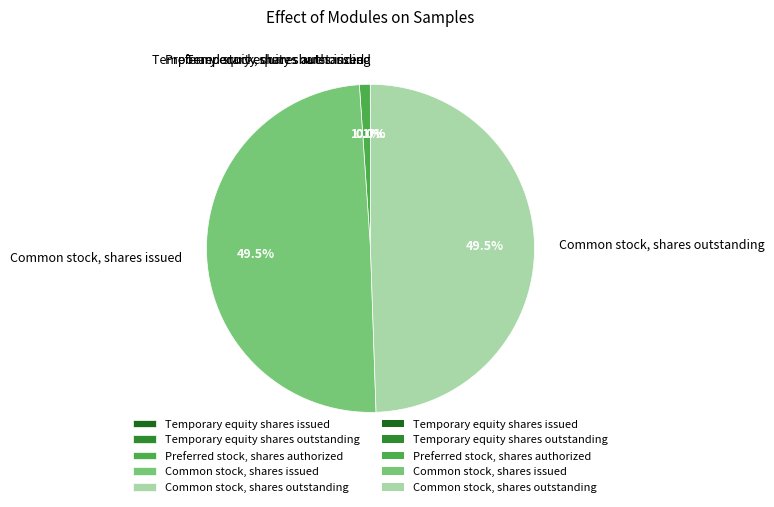

What percentage is NOT represented by Common stock, shares issued?

50.5%